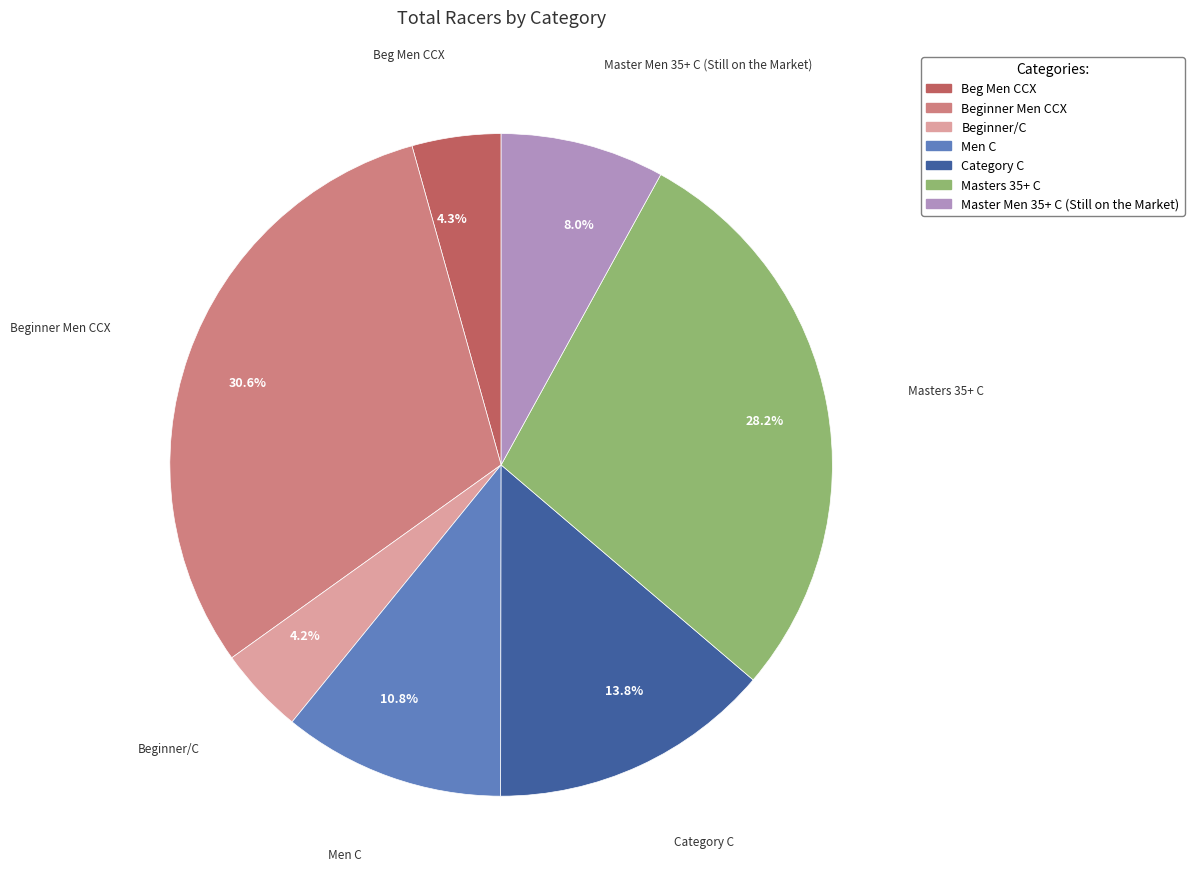

Which has a higher value, Beginner Men CCX or Men C?

Beginner Men CCX